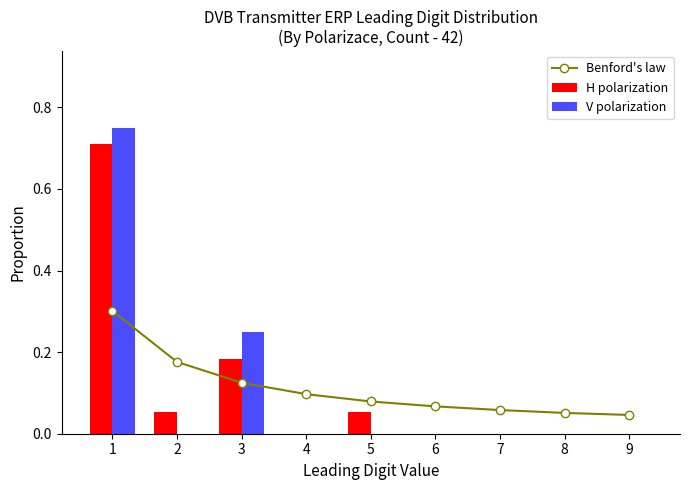

Rank the categories by H polarization value from lowest to highest.

4, 6, 7, 8, 9, 2, 5, 3, 1